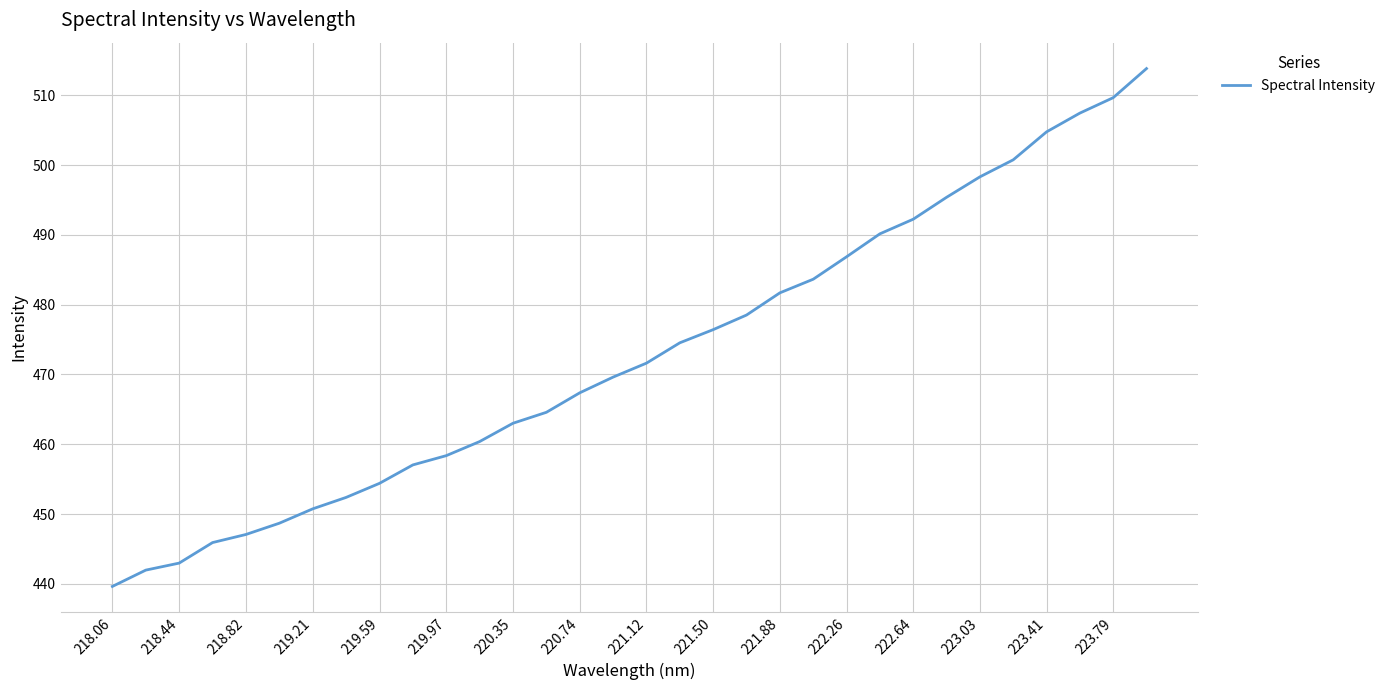

What is the difference between the maximum and minimum values?

74.2